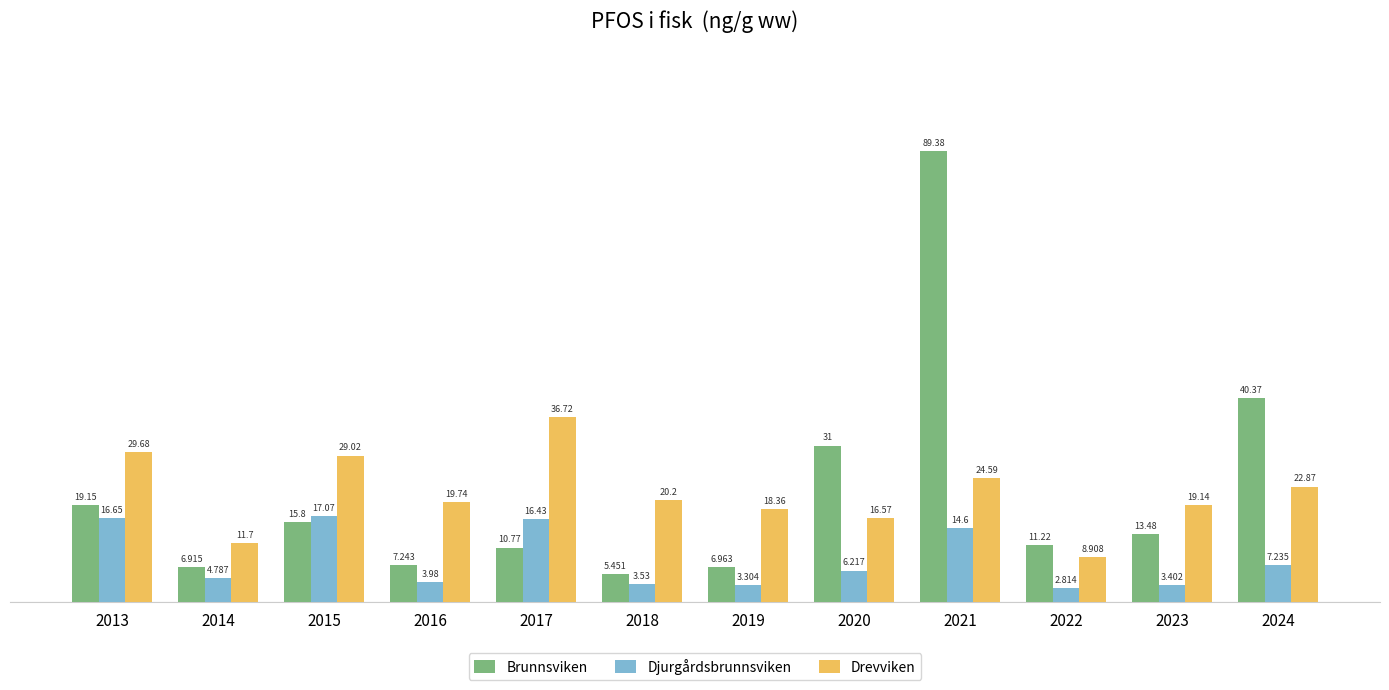

What is the approximate value of Drevviken at 2013?

29.7